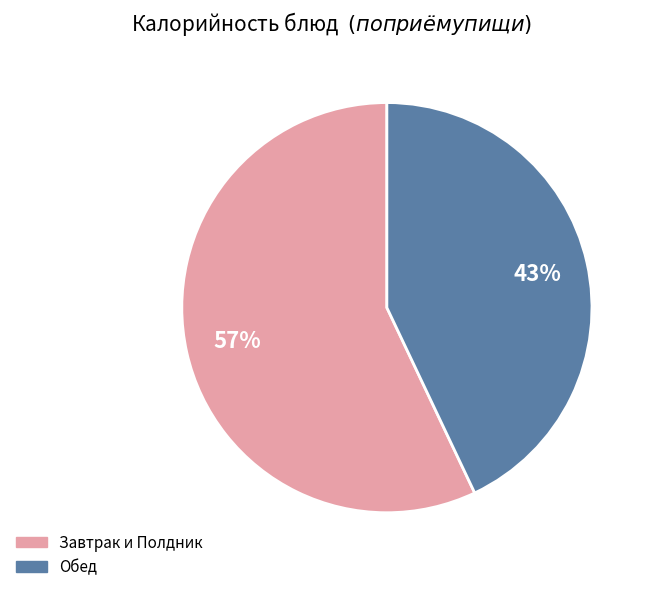

Do Обед and Завтрак и Полдник together represent more than half of the pie?

Yes